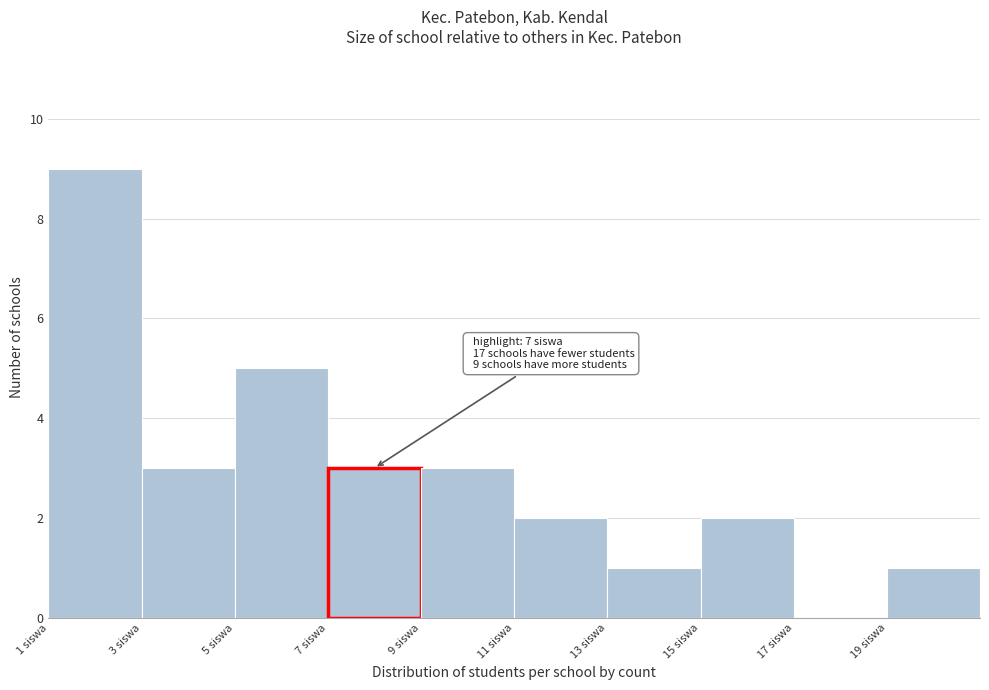

Over which range of the x-axis is the bar tallest?

1 to 3